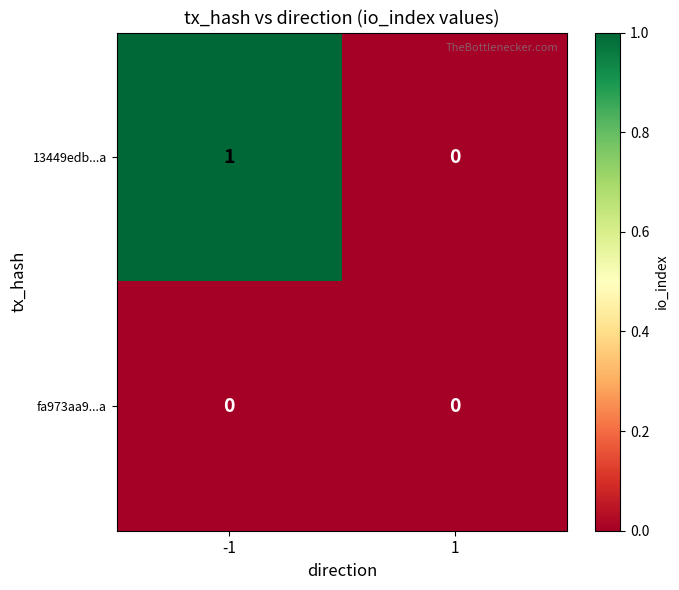

Reading right to left, extract all data points from this chart.

13449edb...a: 0	1
fa973aa9...a: 0	0